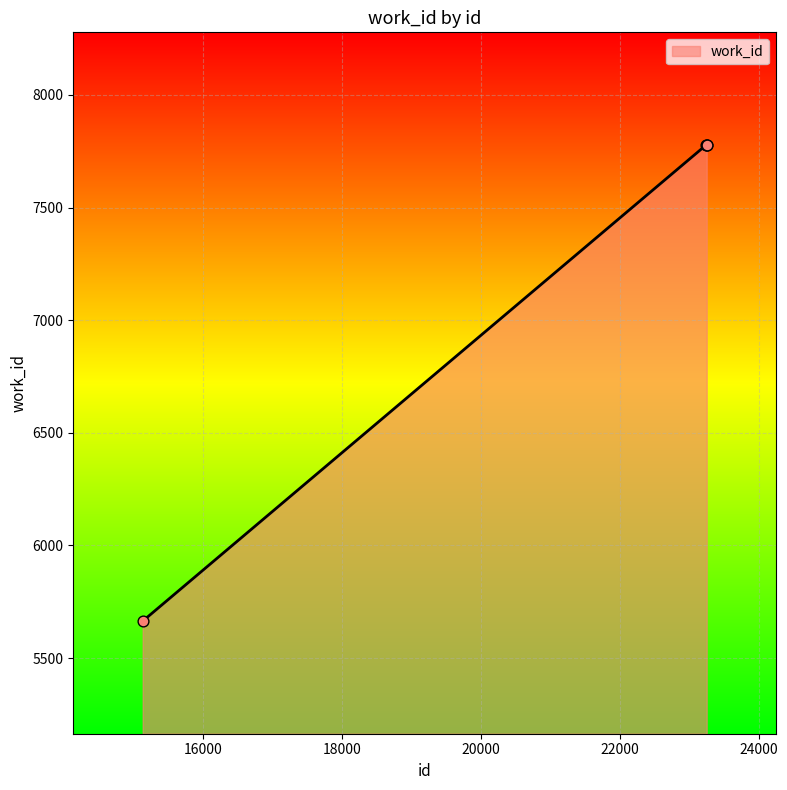

What is the smallest value displayed?

5664